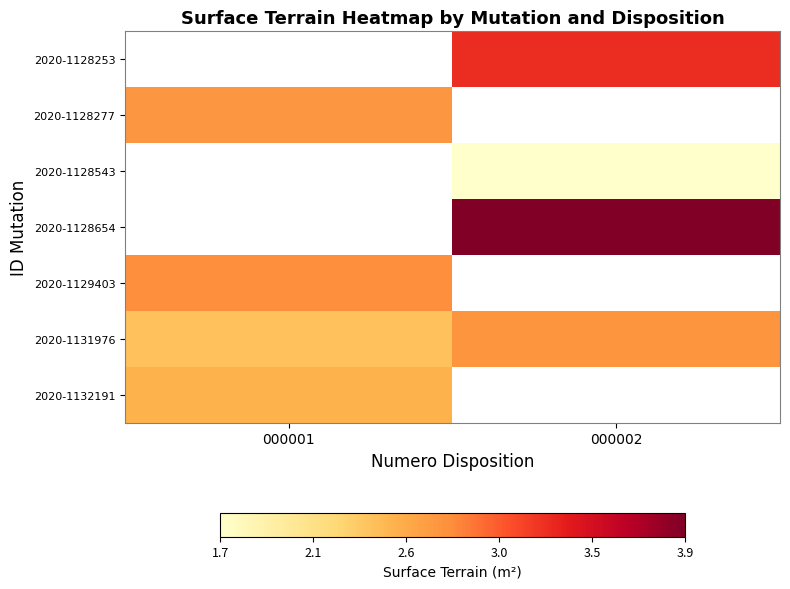

What is the approximate value of 2020-1131976 at 000001?

2.4